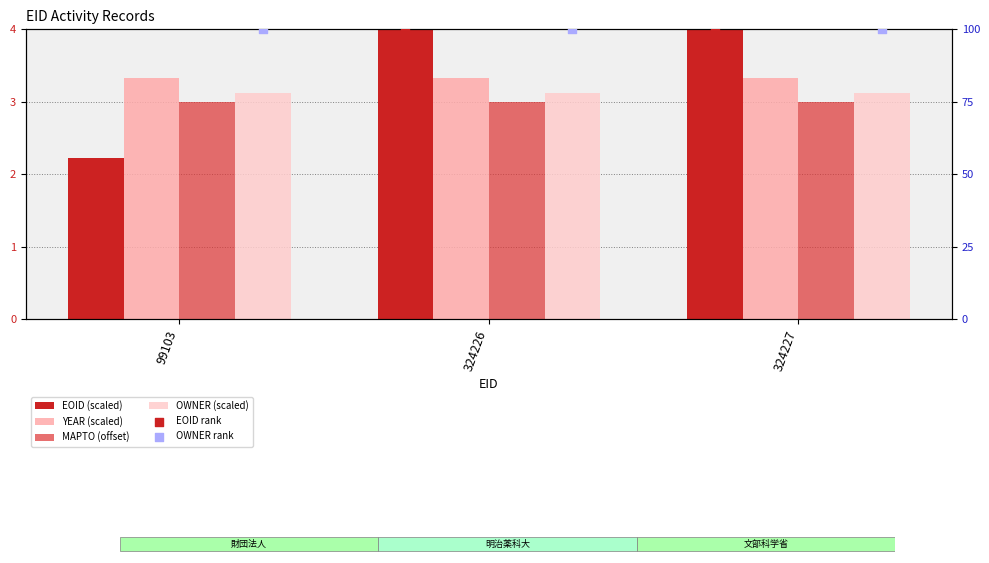

Which series has the largest total across all categories?

OWNER rank